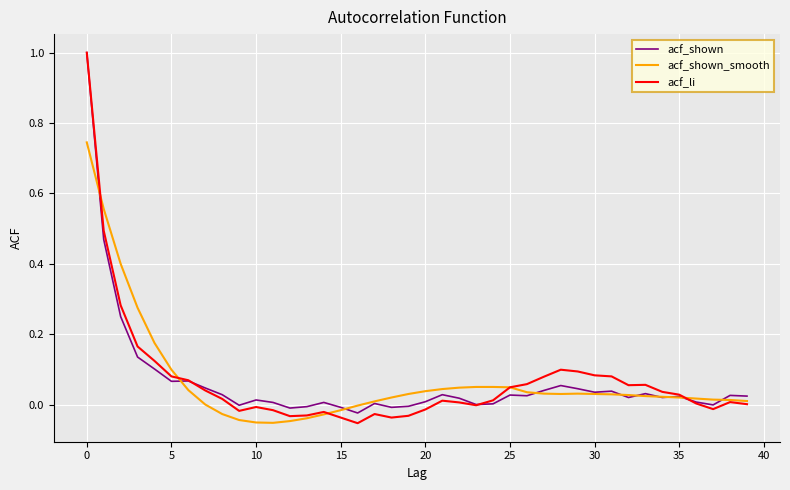

Which series has the largest range (max minus min)?

acf_li